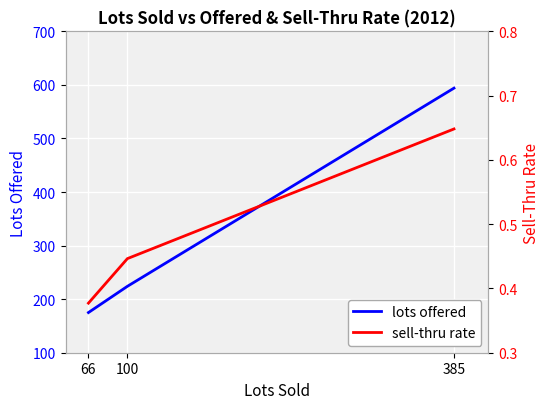

Does the chart display data point markers on the line(s)?

No